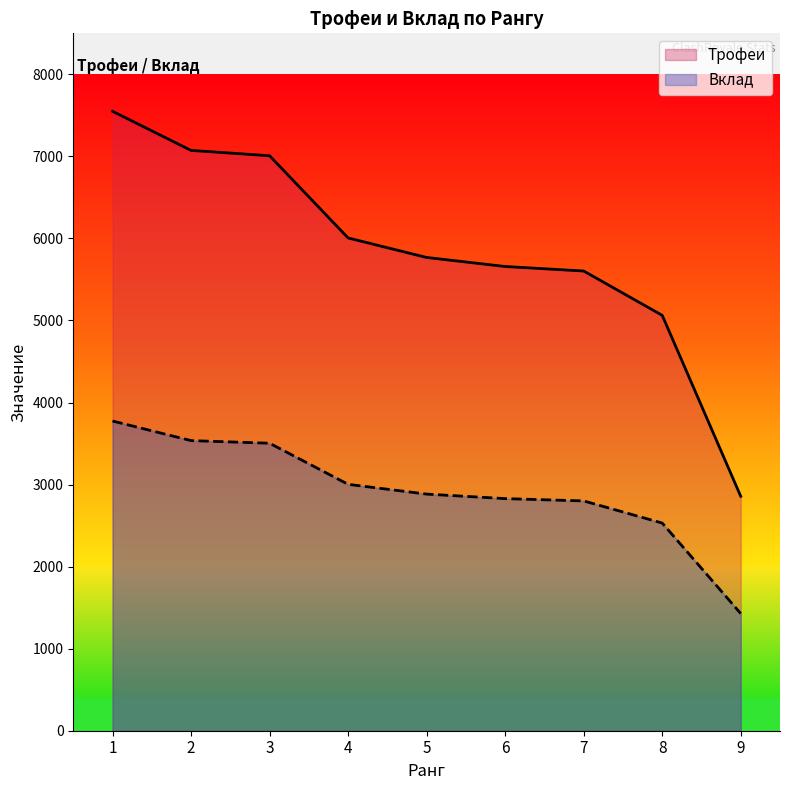

True or false: Вклад has more than 2 interior local peaks.

False